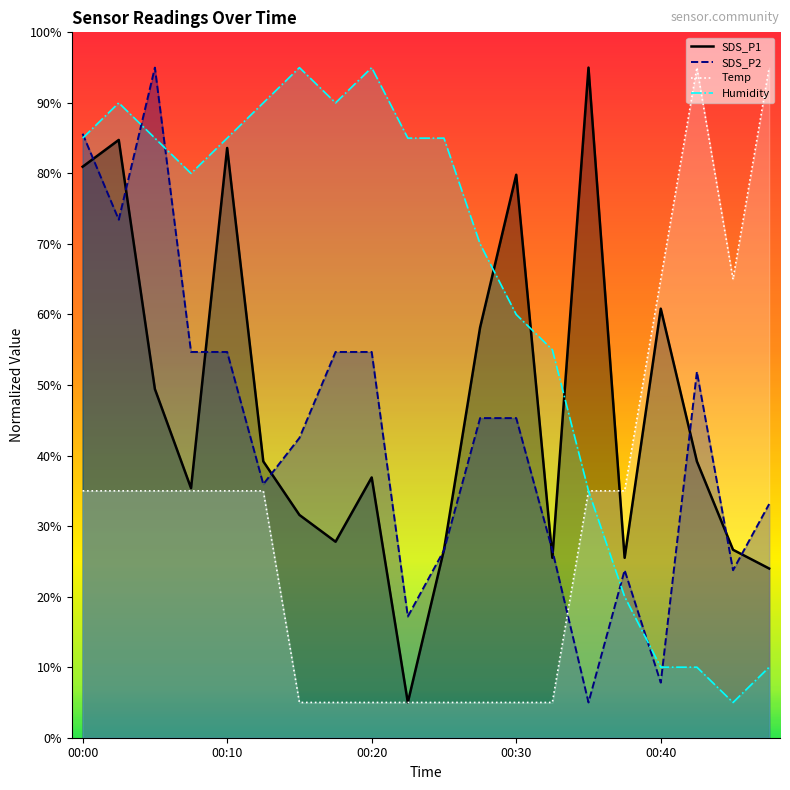

True or false: Temp and Humidity intersect in this chart.

True